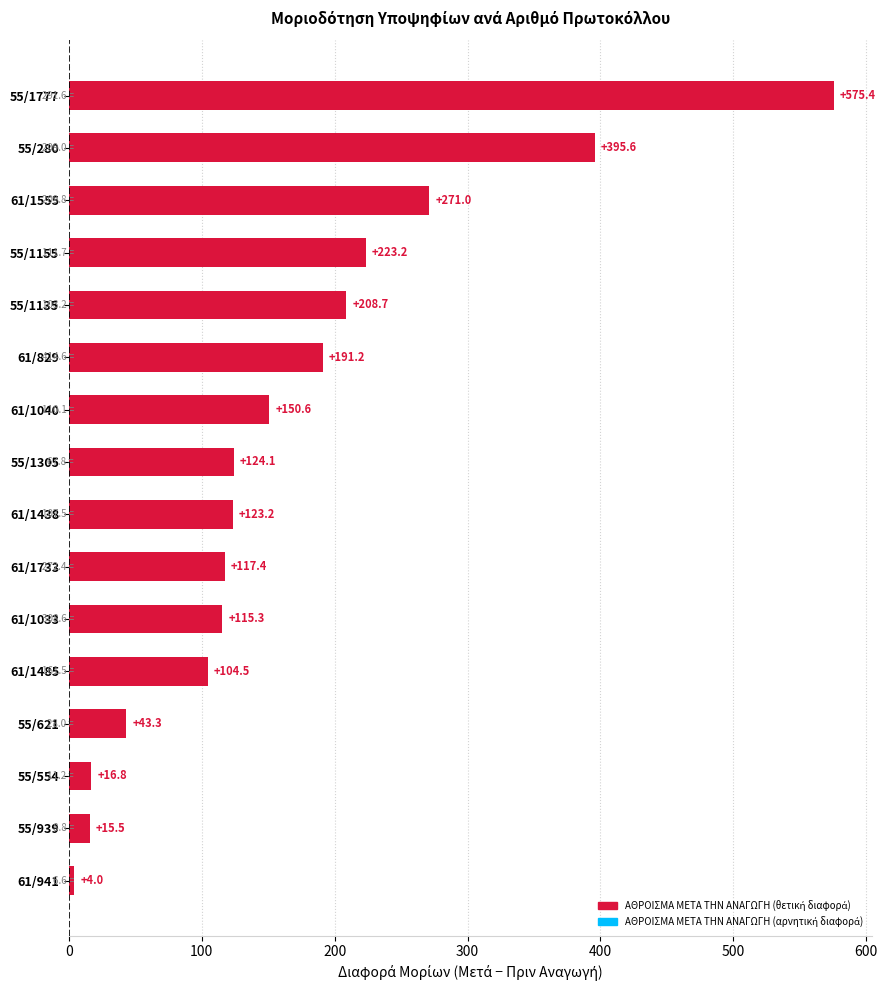

Are the bars horizontal?

Yes